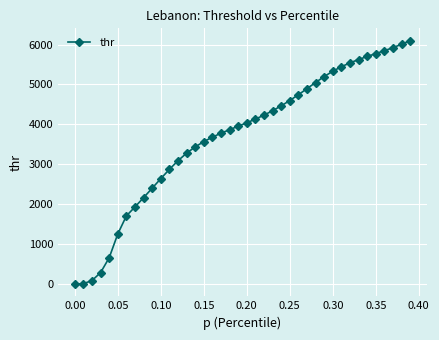

What is the sum of all values?

147717.7